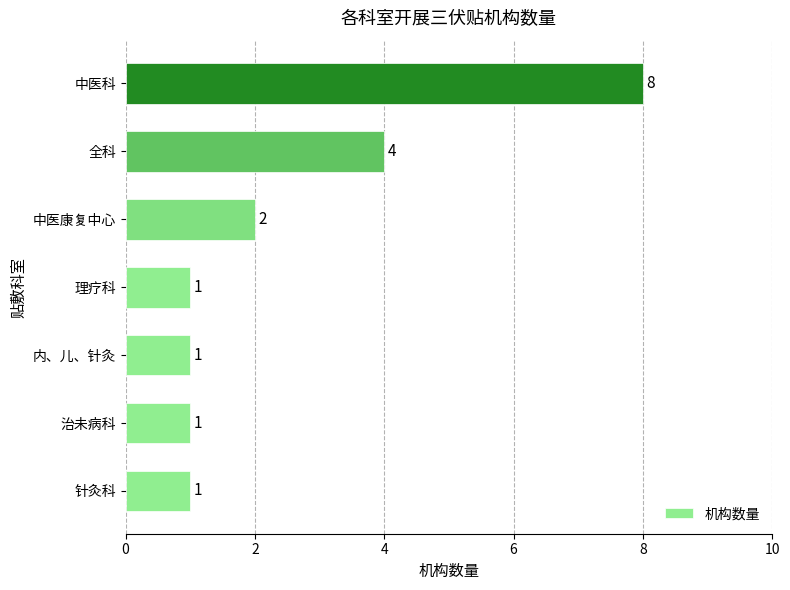

What is the difference between the second highest and second lowest values?

3